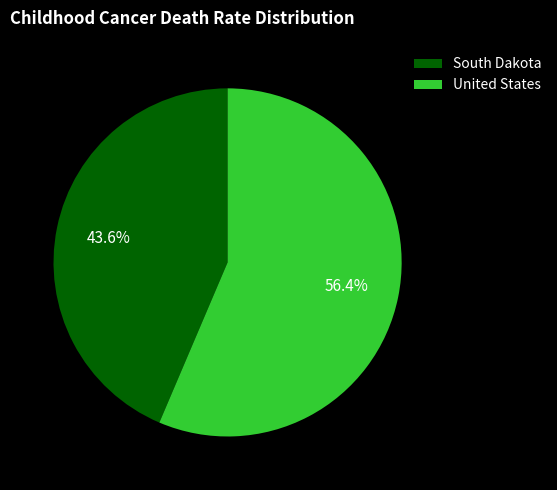

What is the smallest slice in the pie chart?

South Dakota